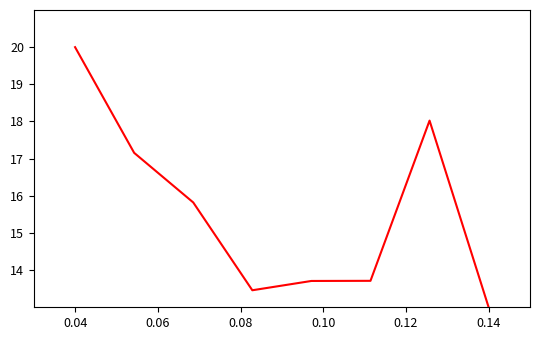

True or false: the data has more than 2 interior local peaks.

False